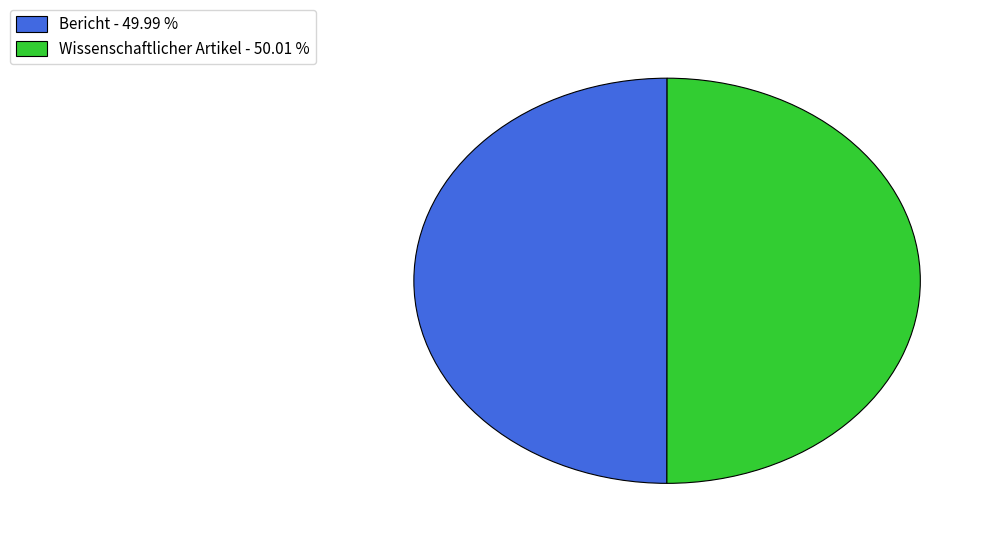

Is the sum of Wissenschaftlicher Artikel and Bericht greater than half?

Yes